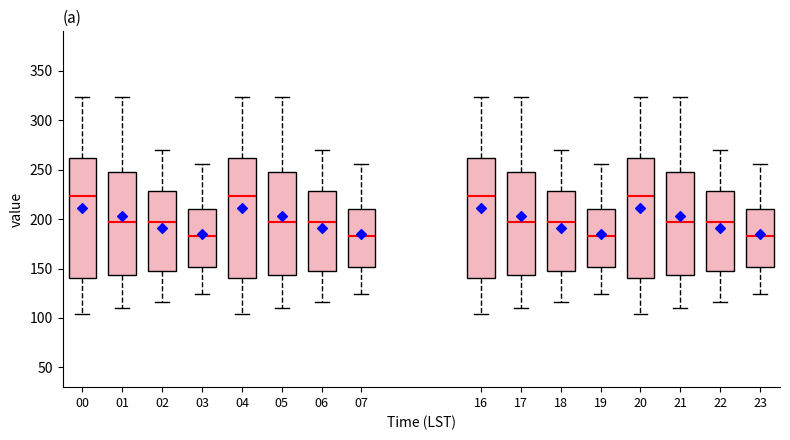

Where does the median line of the box at x = 19 sit on the y-axis? The values are not printed on the chart, so give them approximately, as read against the axis.

185